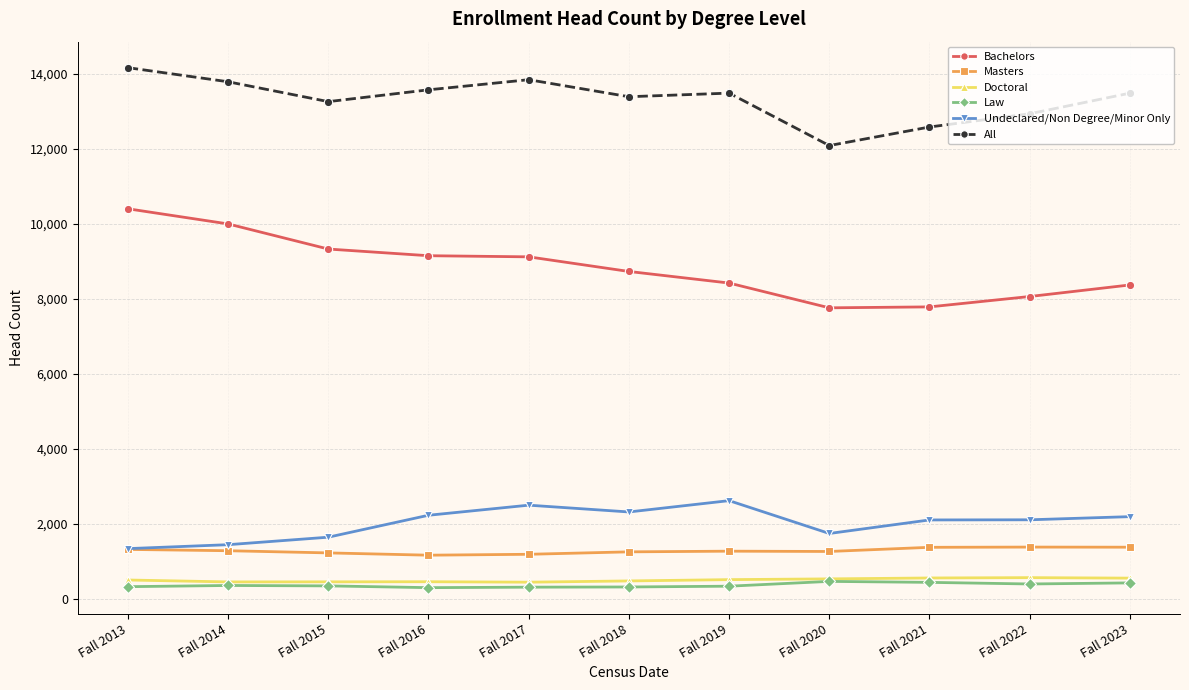

True or false: Bachelors and Doctoral intersect in this chart.

False